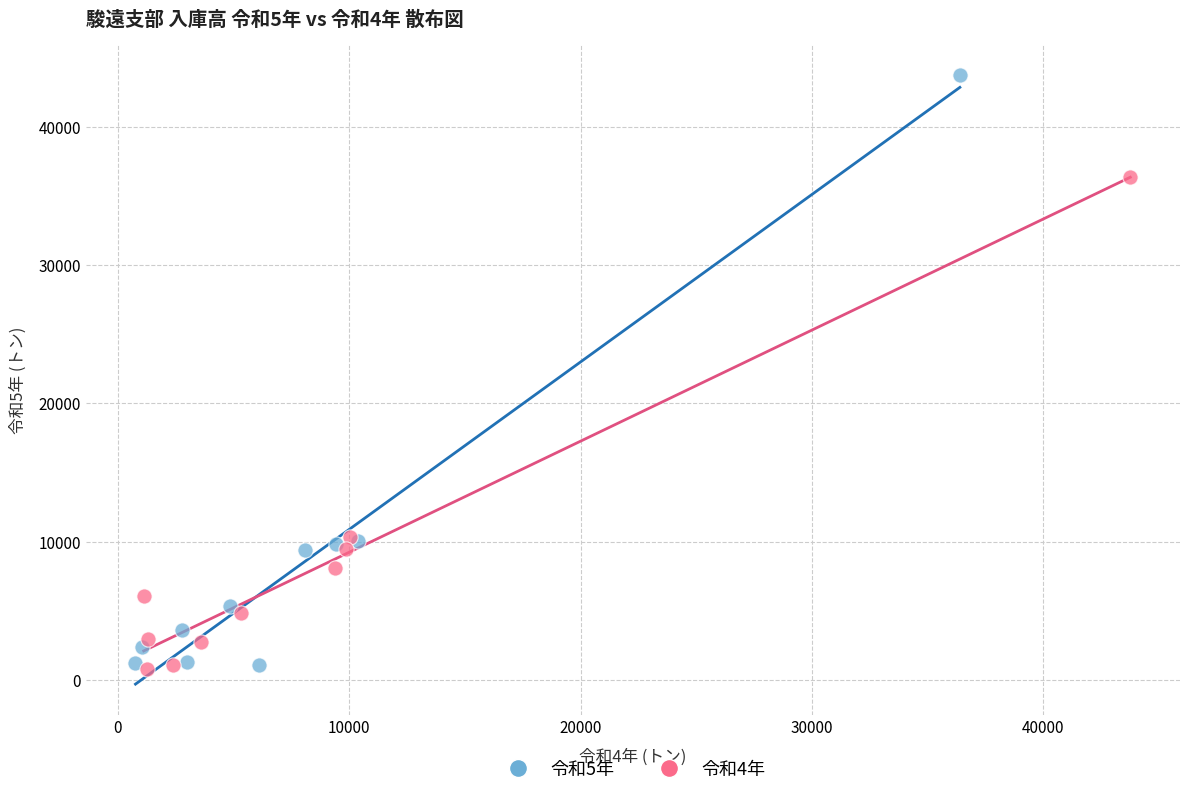

Which series contains the highest Y value?

令和5年